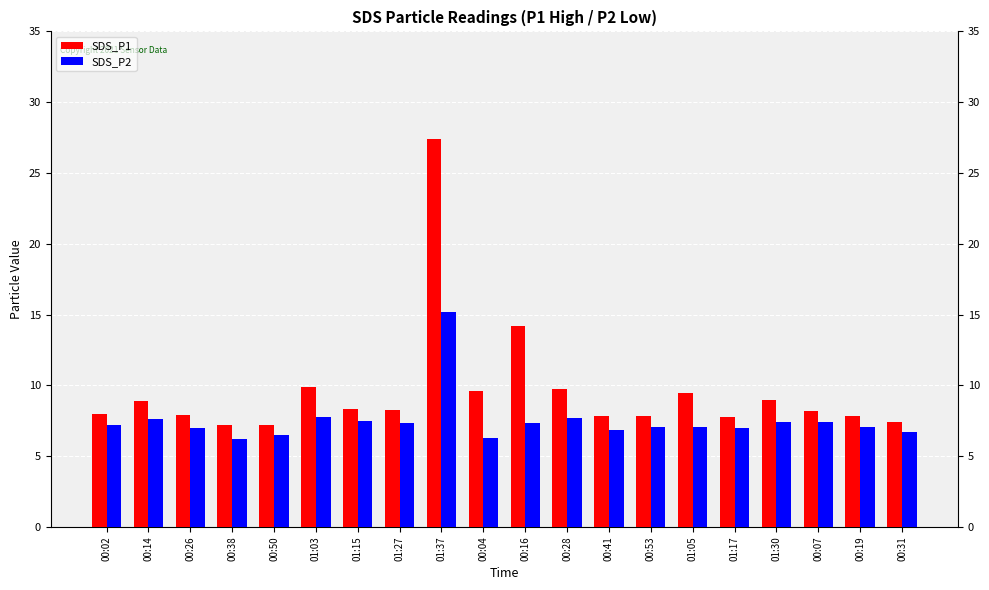

What are all the series names shown in the legend?

SDS_P1, SDS_P2